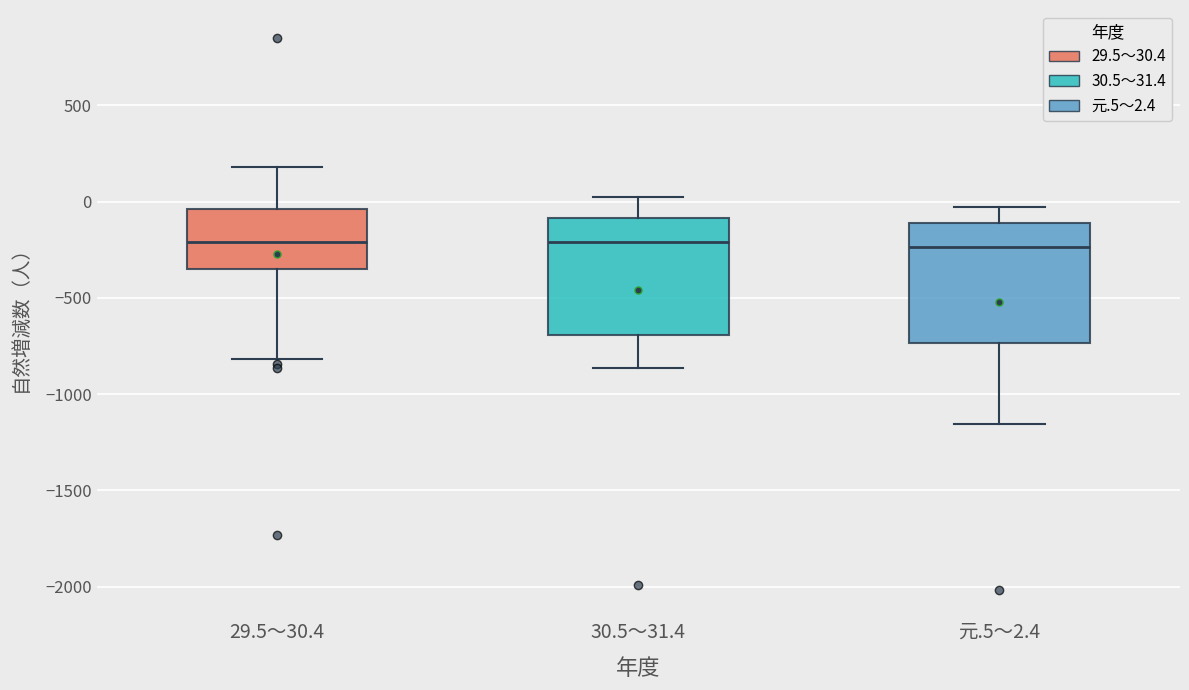

Reading left to right, transcribe this box plot: for each box, give where its median line is, the range the box spans, and where its two whiskers end, as read against the y-axis. The values are not printed on the chart, so give them approximately, as read against the axis.

29.5～30.4: median -200, box -350 to -50, whiskers -800 to 200
30.5～31.4: median -200, box -700 to -100, whiskers -850 to 50
元.5～2.4: median -250, box -750 to -100, whiskers -1150 to -50